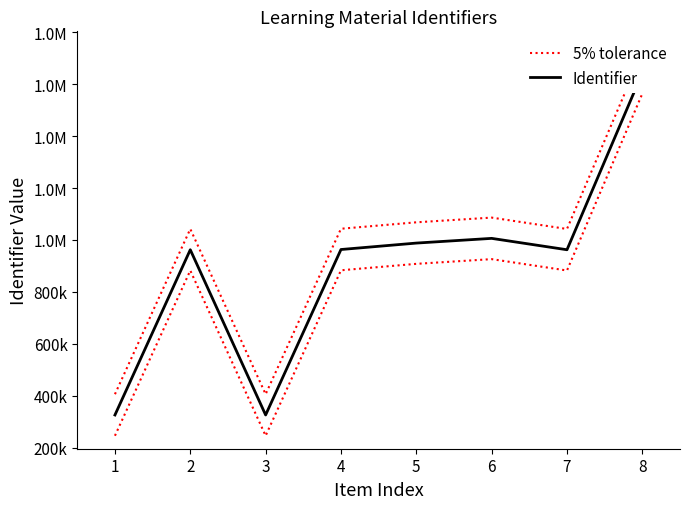

What is the average value of the Identifier series?

897109